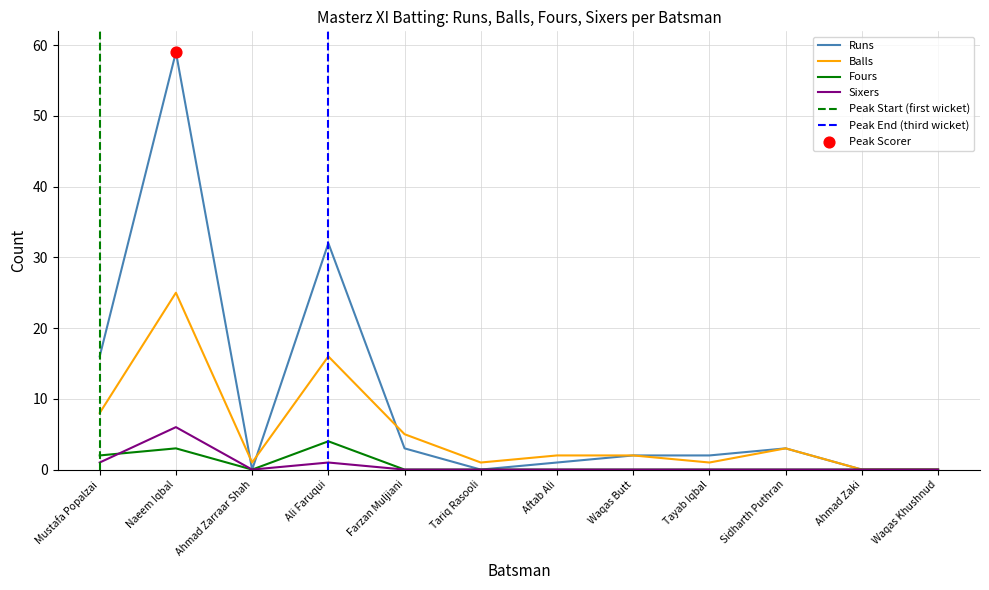

At how many categories does at least one series exceed 58?

1